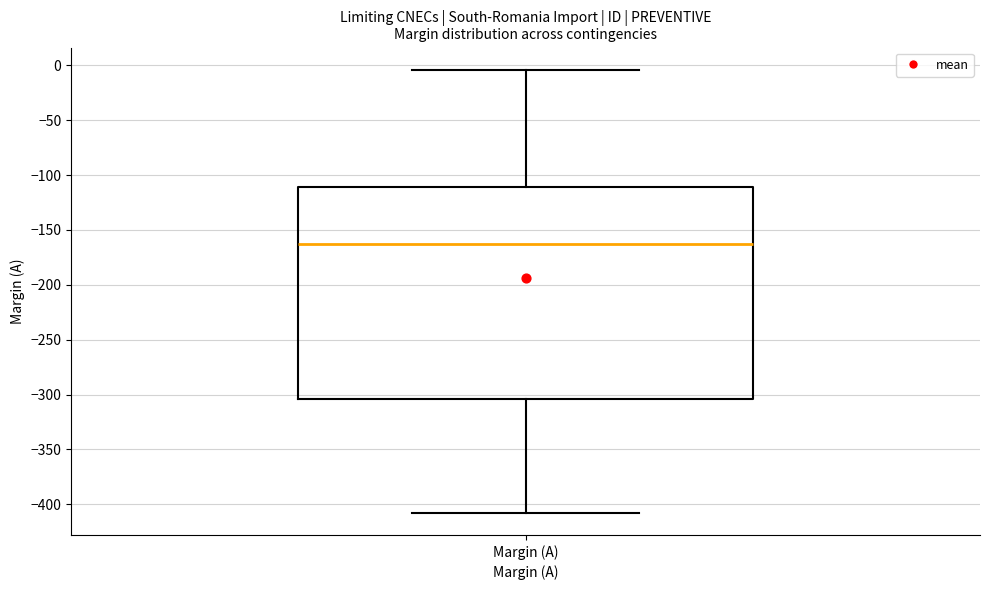

Where does the median line of the box for Margin (A) sit on the y-axis? The values are not printed on the chart, so give them approximately, as read against the axis.

-165